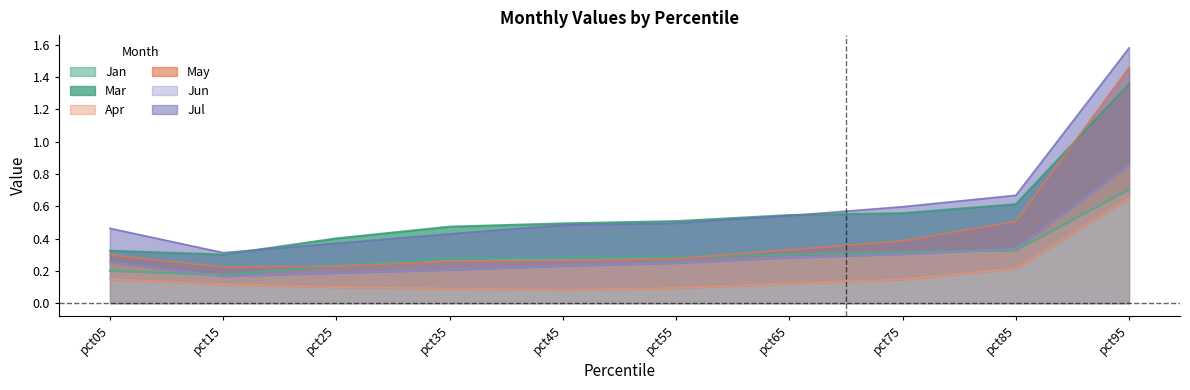

What is the sum of the Mar values at pct55 and pct65?

1.1